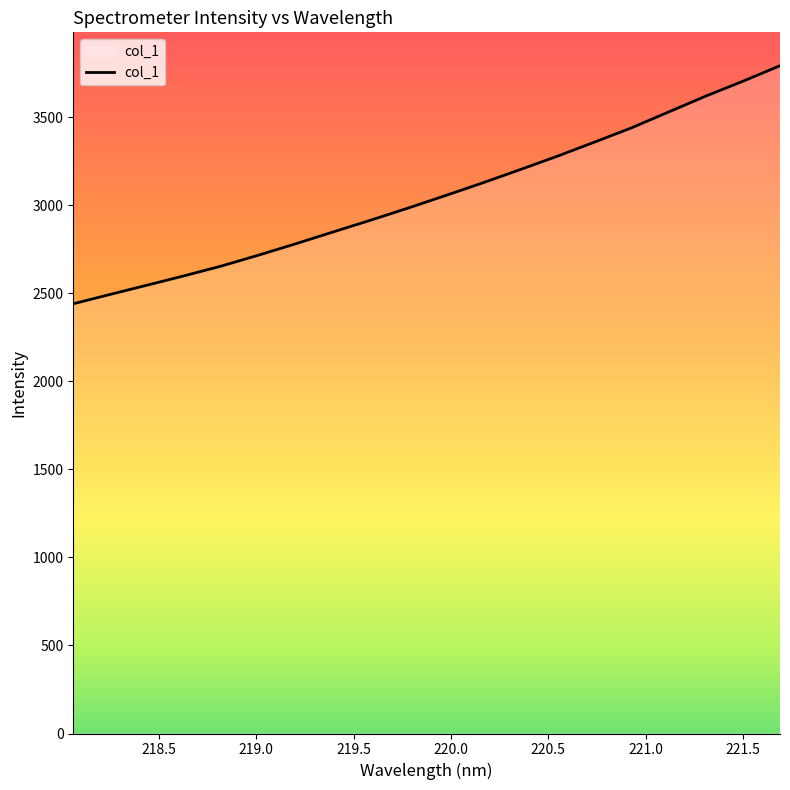

What is the smallest value displayed?

2441.2